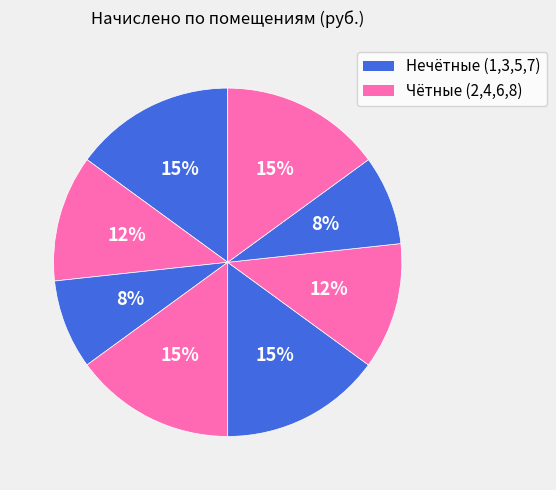

How many segments does this pie chart have?

8